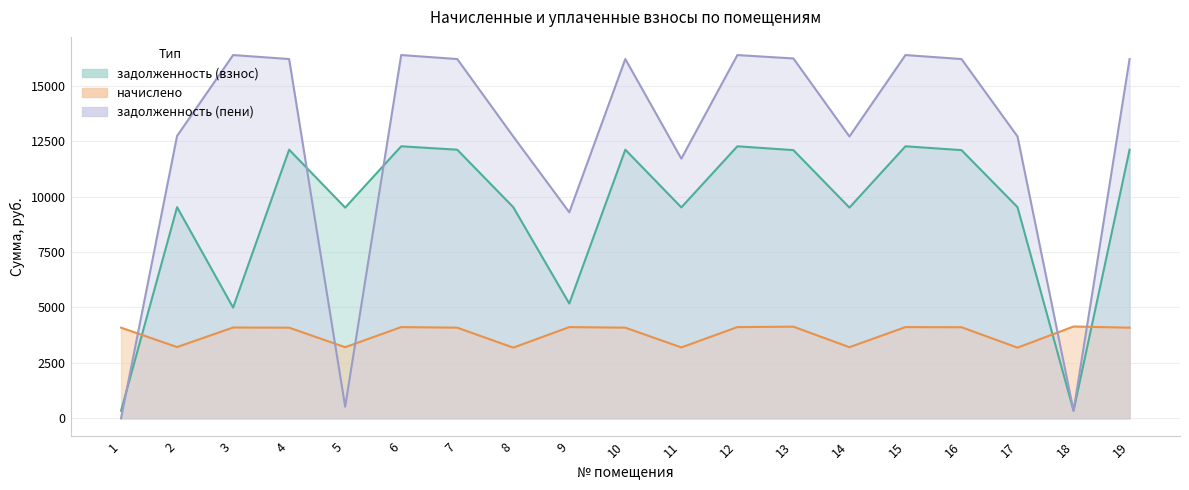

Does the chart display data point markers on the line(s)?

No